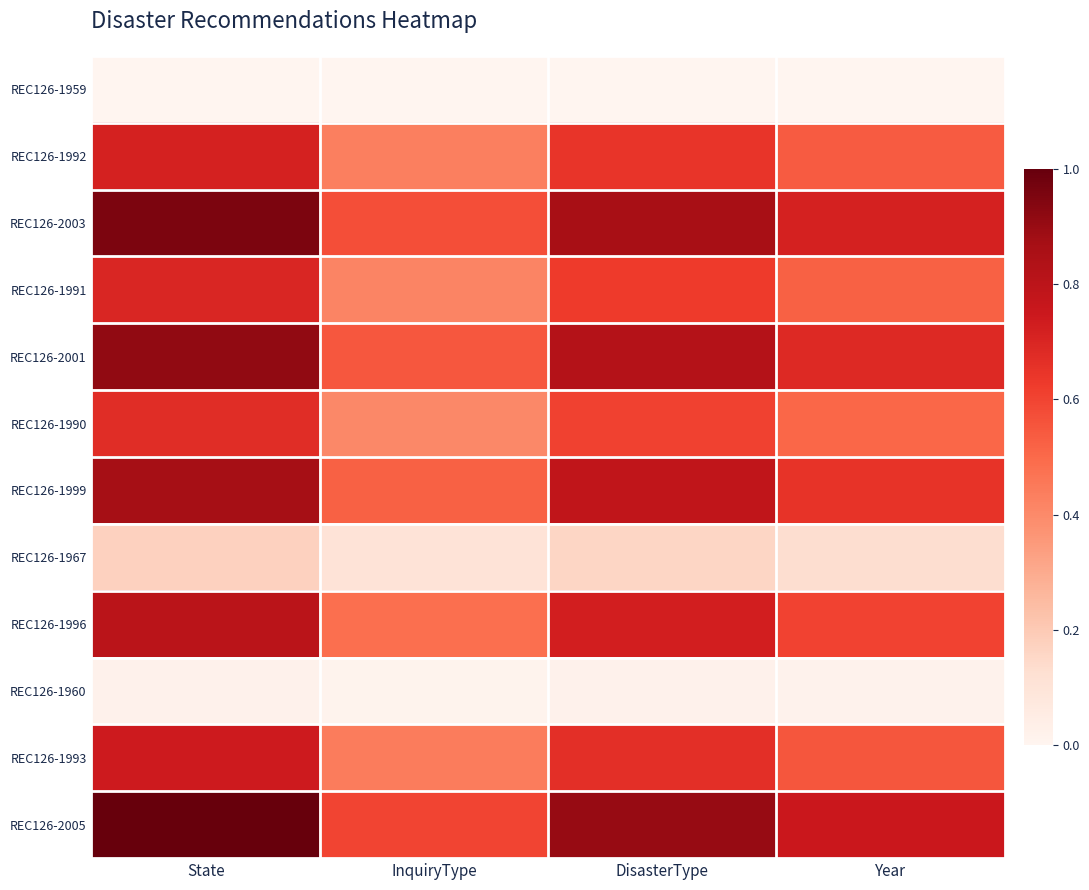

Which series has the widest spread of values?

REC126-2005